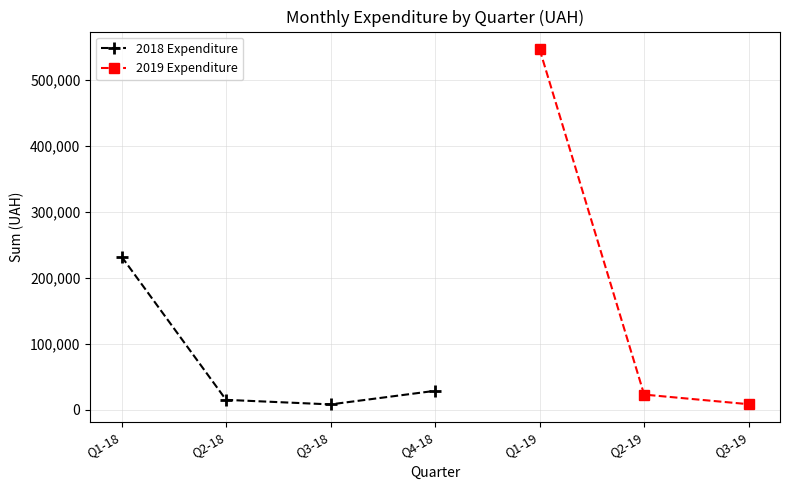

How many values in the 2018 Expenditure series exceed 232418?

1